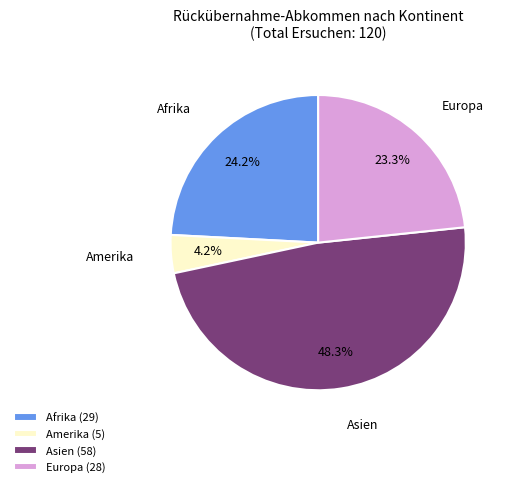

To the nearest percent, what is the average slice percentage?

25%